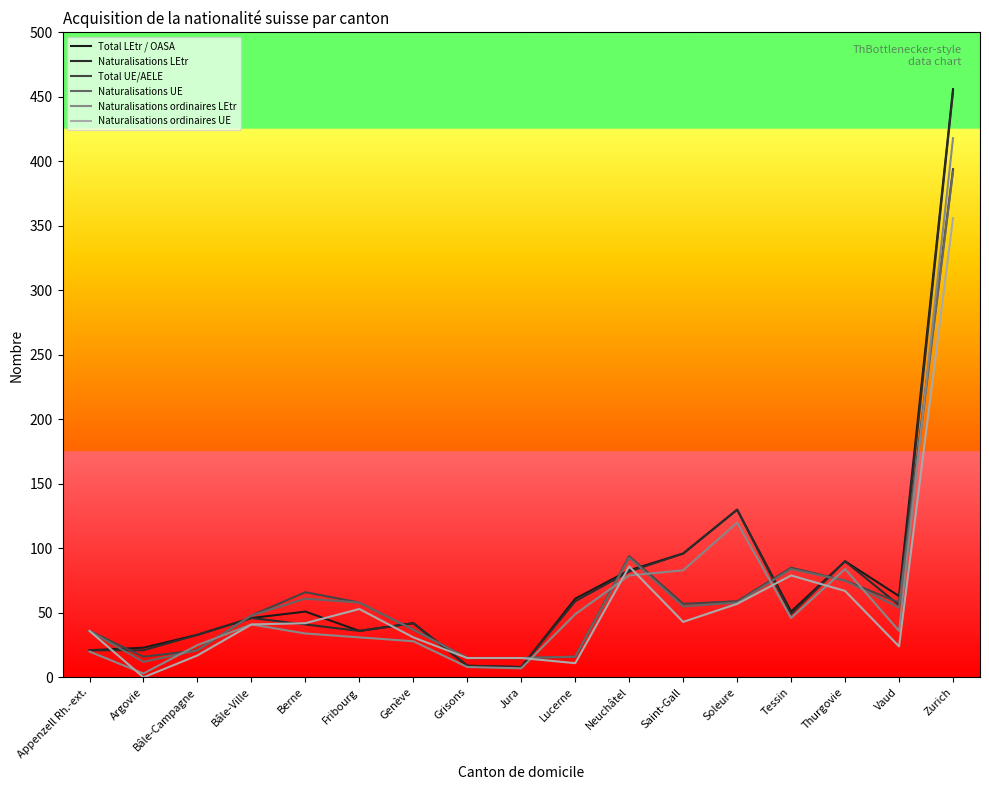

True or false: Naturalisations ordinaires UE and Naturalisations LEtr cross at least once.

True